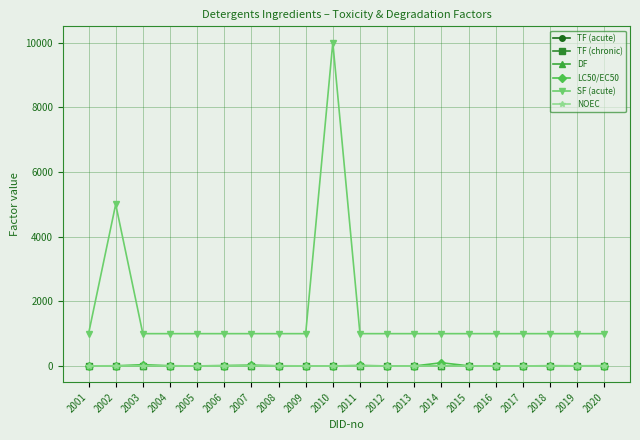

In SF (acute), how many points are higher than both neighbors (excluding endpoints)?

2